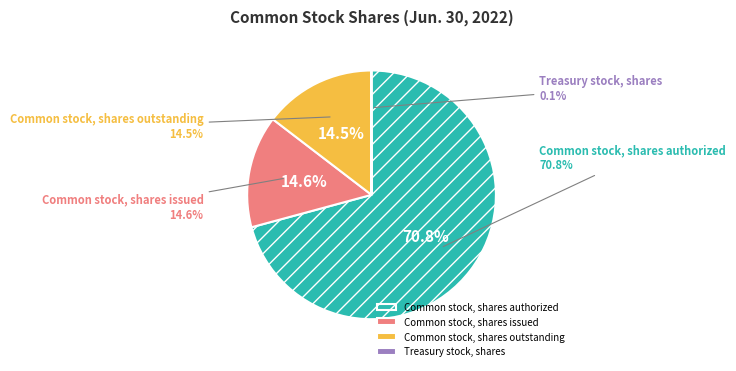

Rank the categories by value from highest to lowest.

Common stock, shares authorized, Common stock, shares issued, Common stock, shares outstanding, Treasury stock, shares